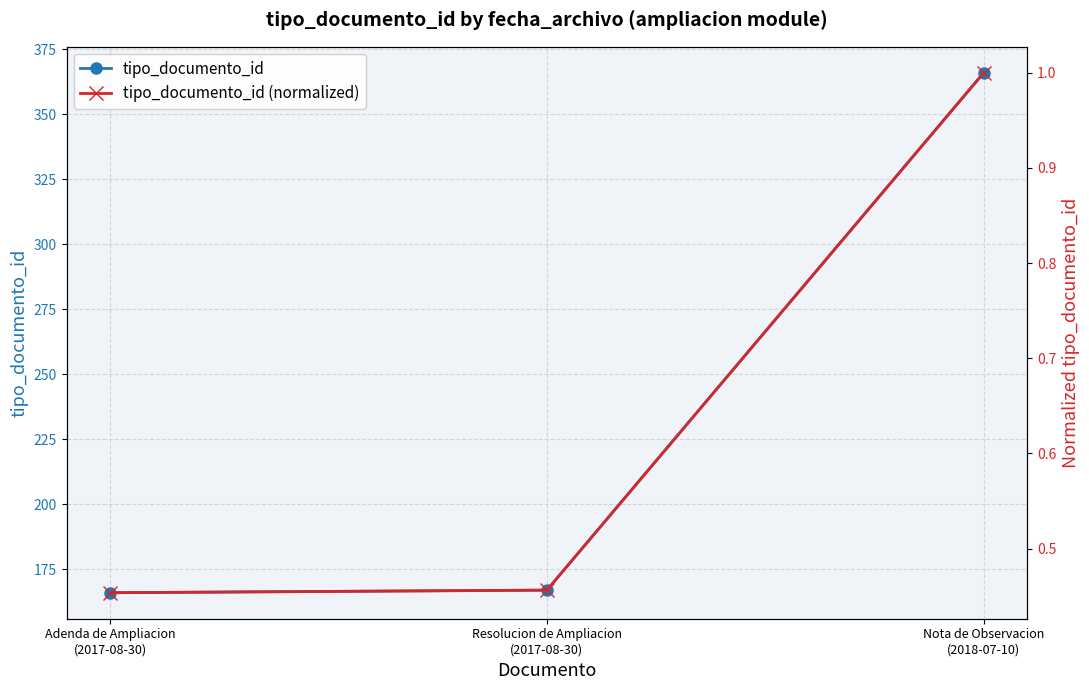

What is the sum of all tipo_documento_id values?

699.0